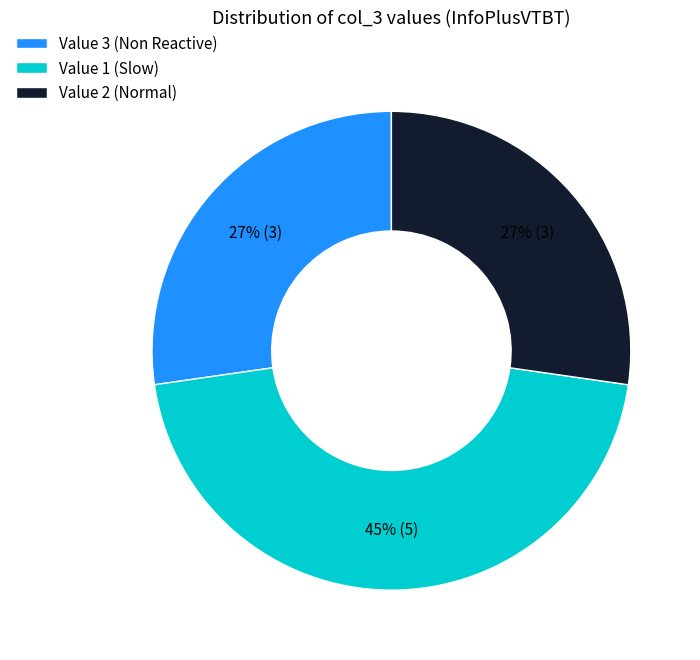

To the nearest percent, what percentage of the pie is Value 1 (Slow)?

45%